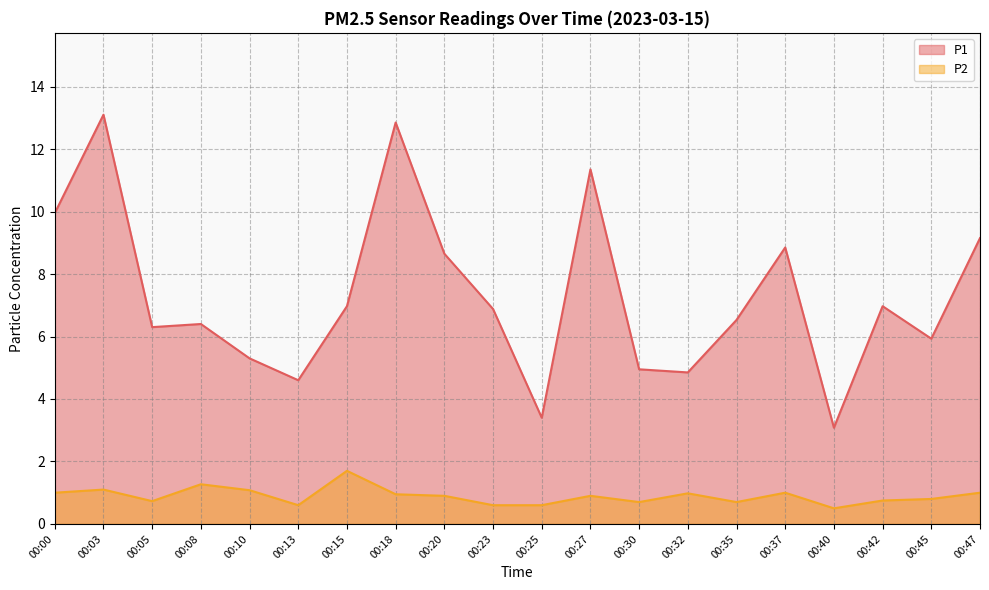

What is the lowest value of the P2 series?

0.5